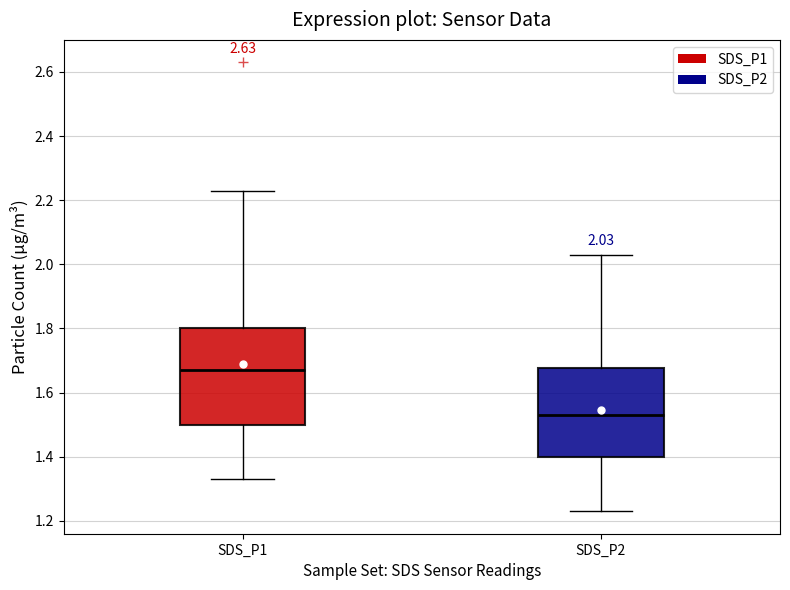

Which box is the tallest, from its lower edge to its upper edge?

SDS_P1